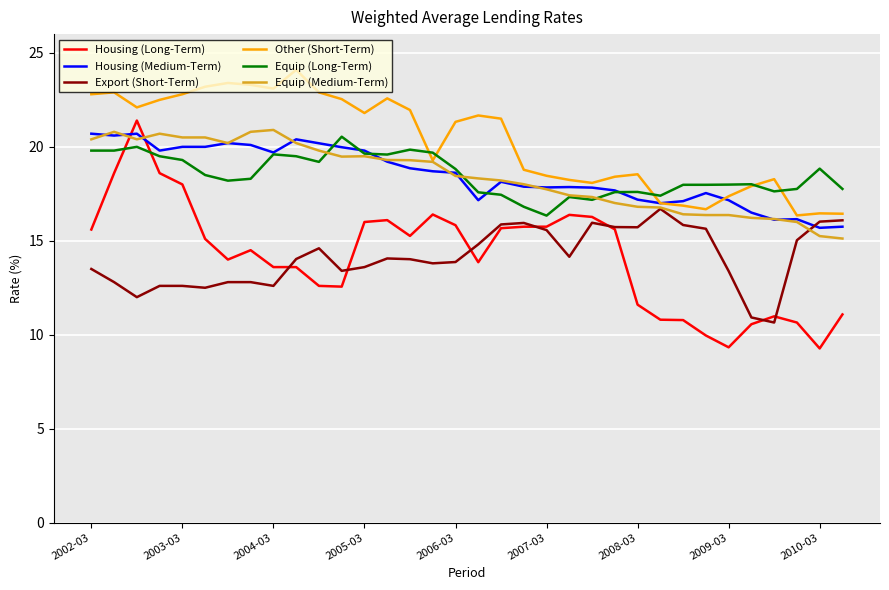

What is the maximum value for Export (Short-Term)?

16.7